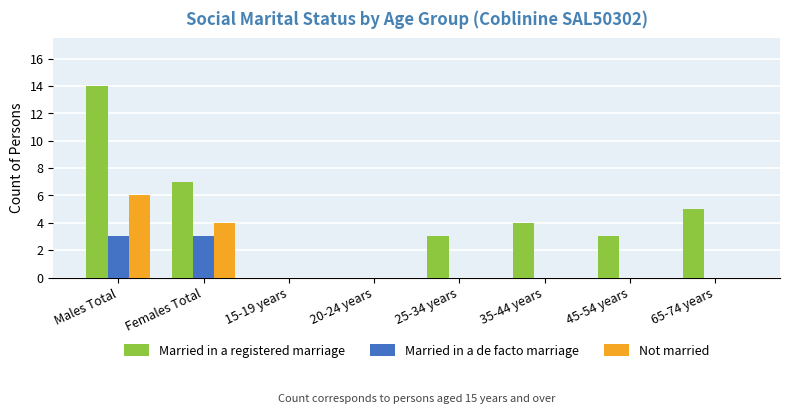

Count the number of categories in the chart.

8